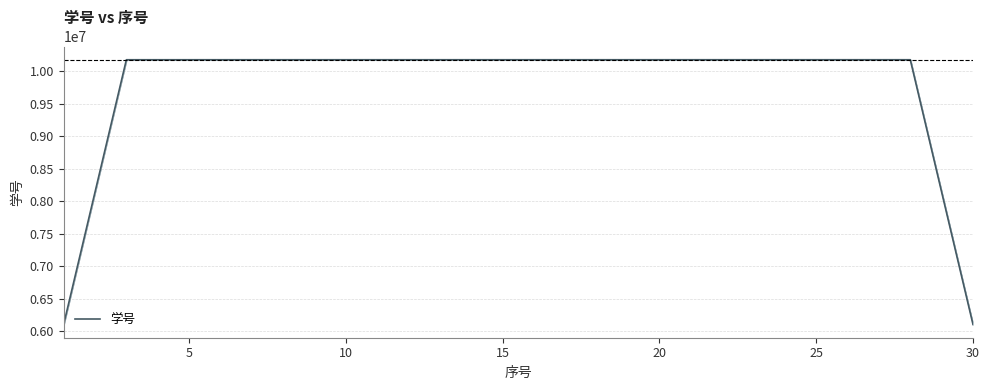

What is the lowest value of the 学号 series?

6103581.6